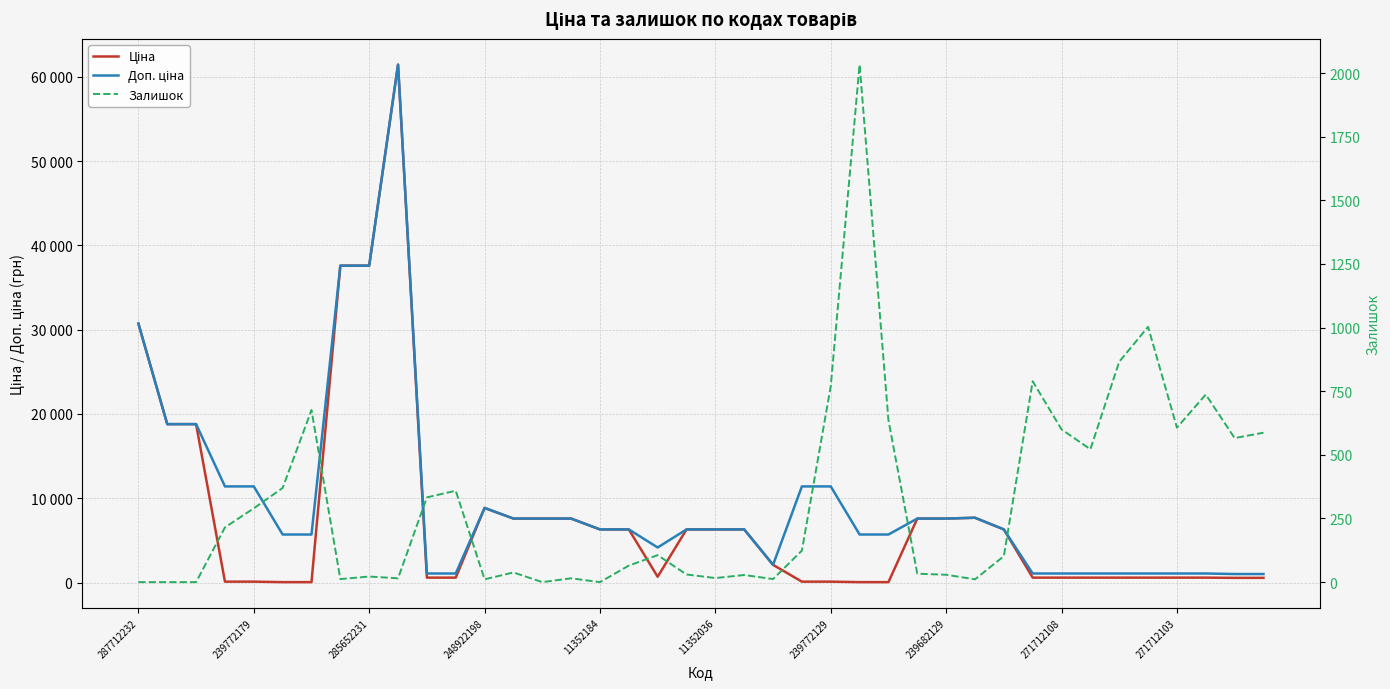

What are all the series names shown in the legend?

Ціна, Доп. ціна, Залишок